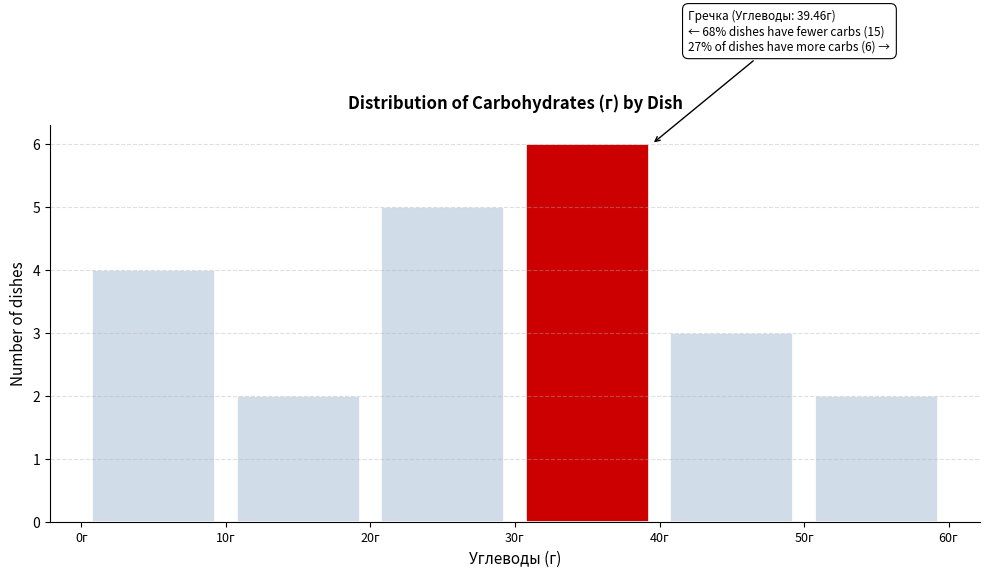

Over which range of the x-axis is the bar tallest?

30 to 40